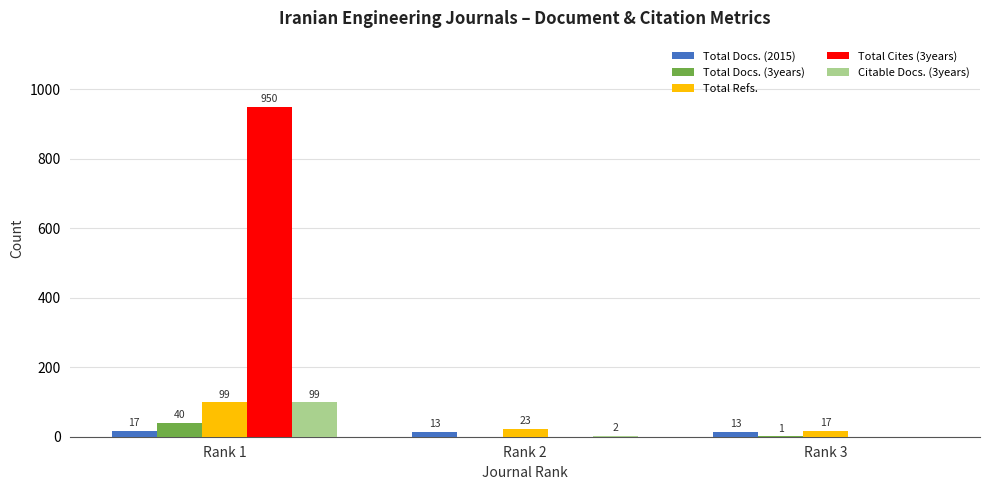

What is the spread (max minus min) of values at Rank 1?

933